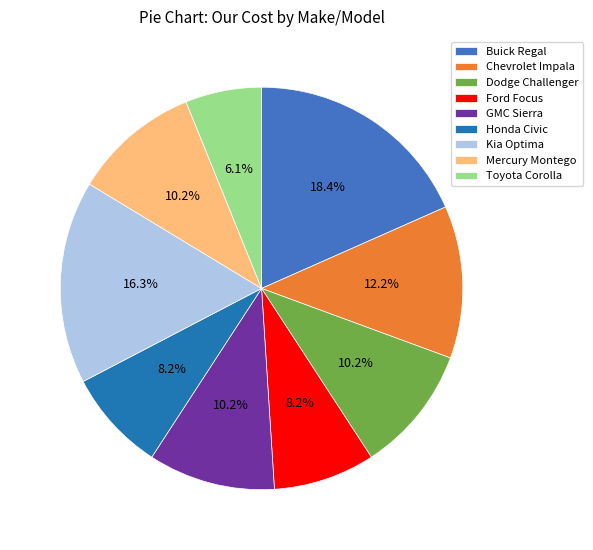

What is the total percentage of Buick Regal and Toyota Corolla?

24.5%